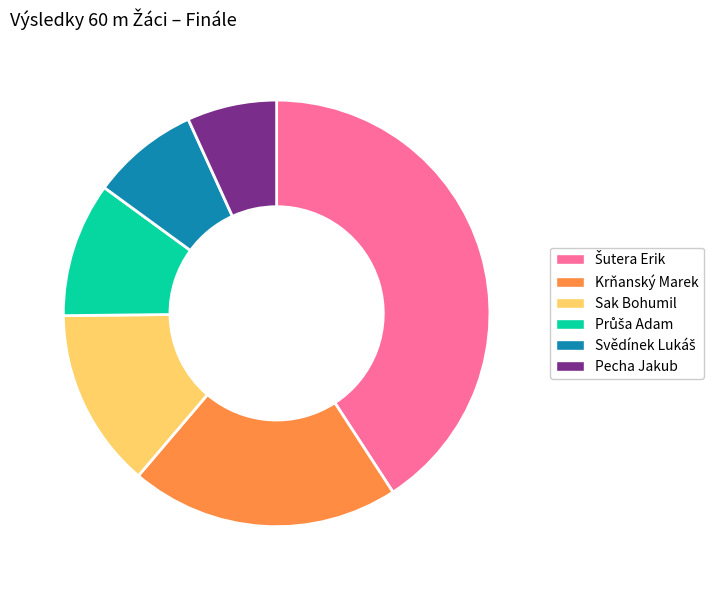

Which slice is the smallest?

Pecha Jakub